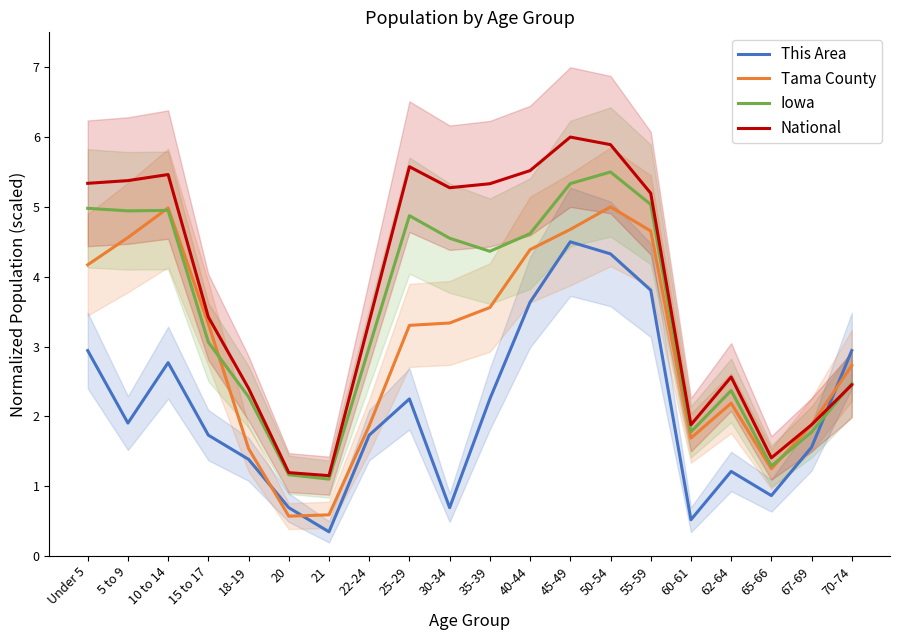

How many interior local valleys does the This Area series have?

5